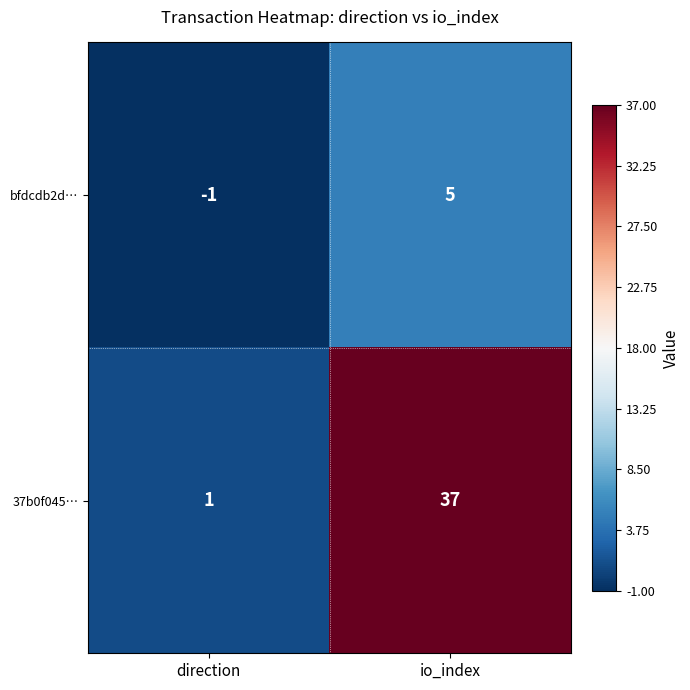

The value of 37b0f045… at direction is 0. True or false?

False